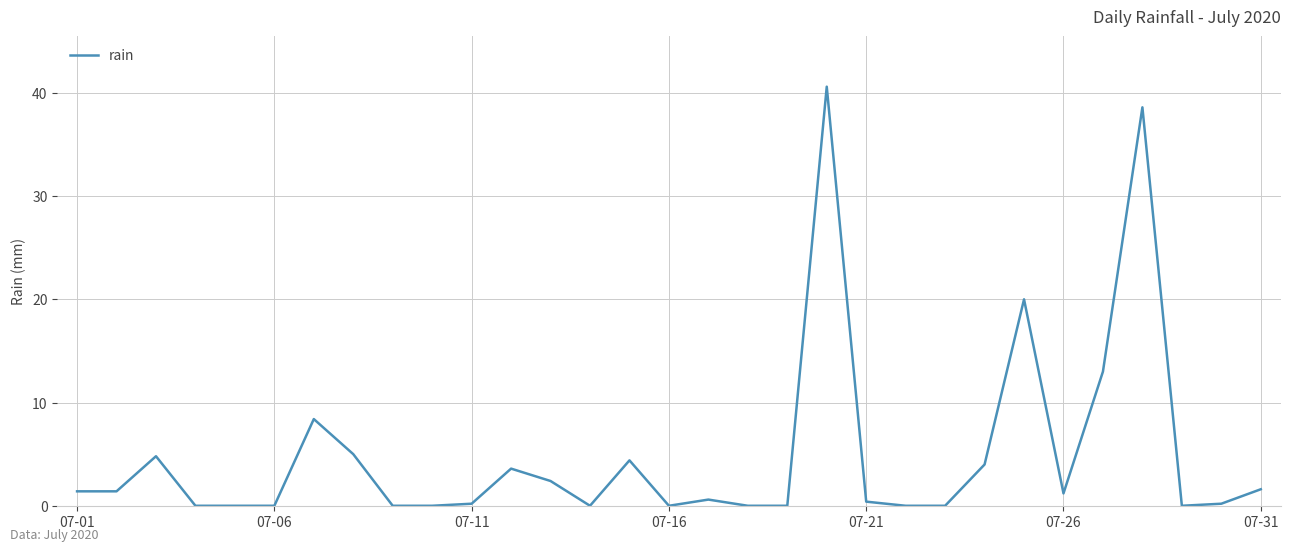

Does the chart display data point markers on the line(s)?

No